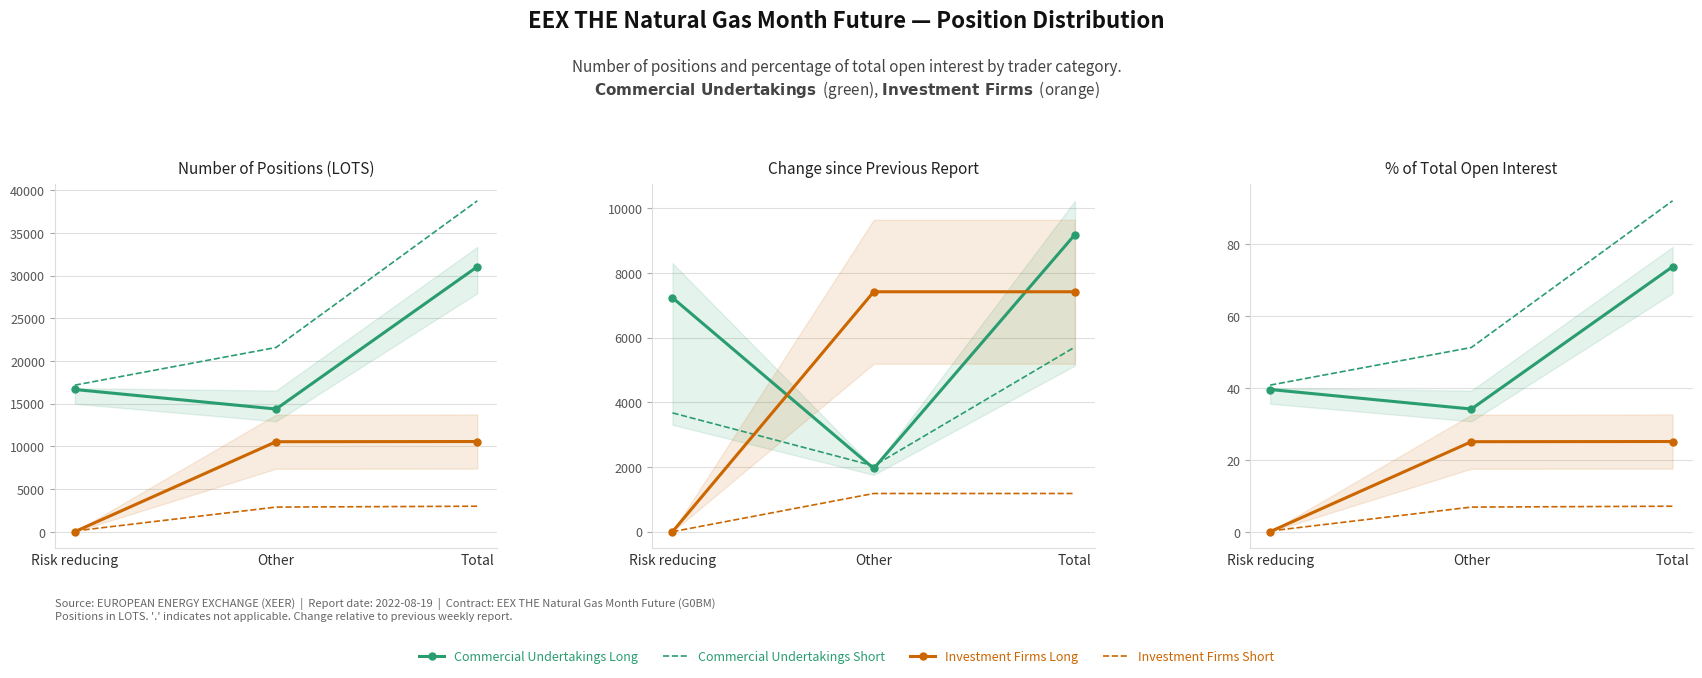

The Investment Firms Long series shows 15.5 at Other. True or false?

False